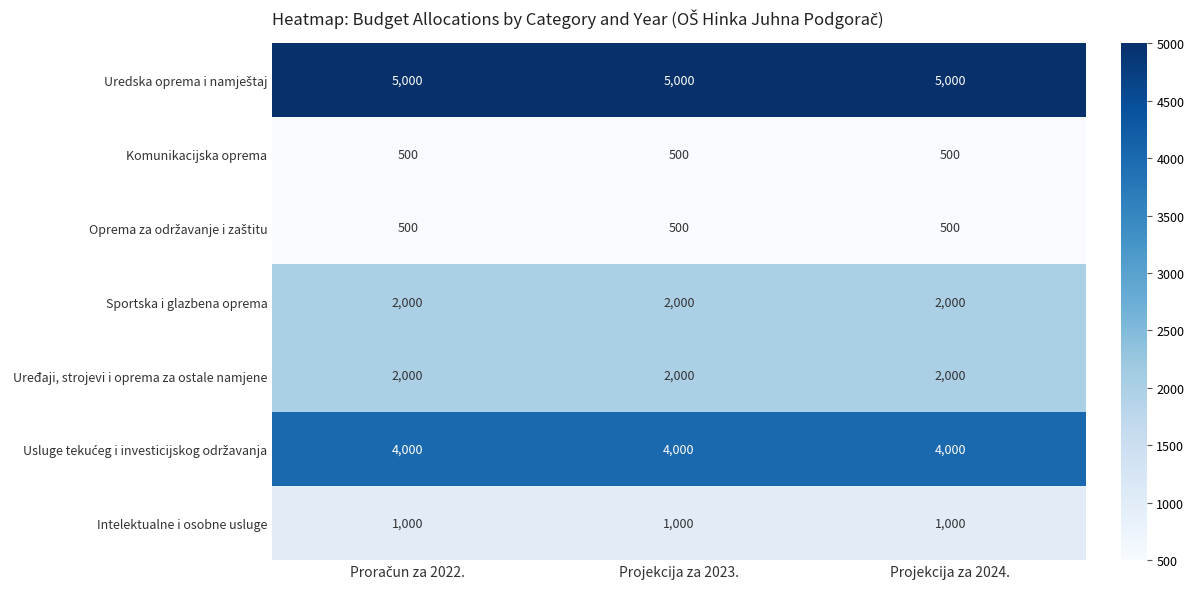

At how many categories does at least one series exceed 4447?

3